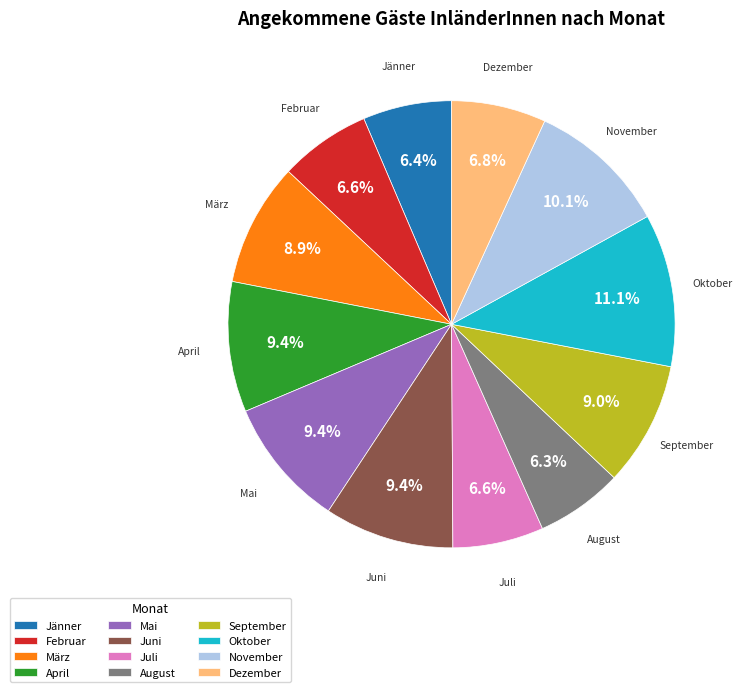

To the nearest percent, what is the combined percentage of Oktober and Juni?

20%